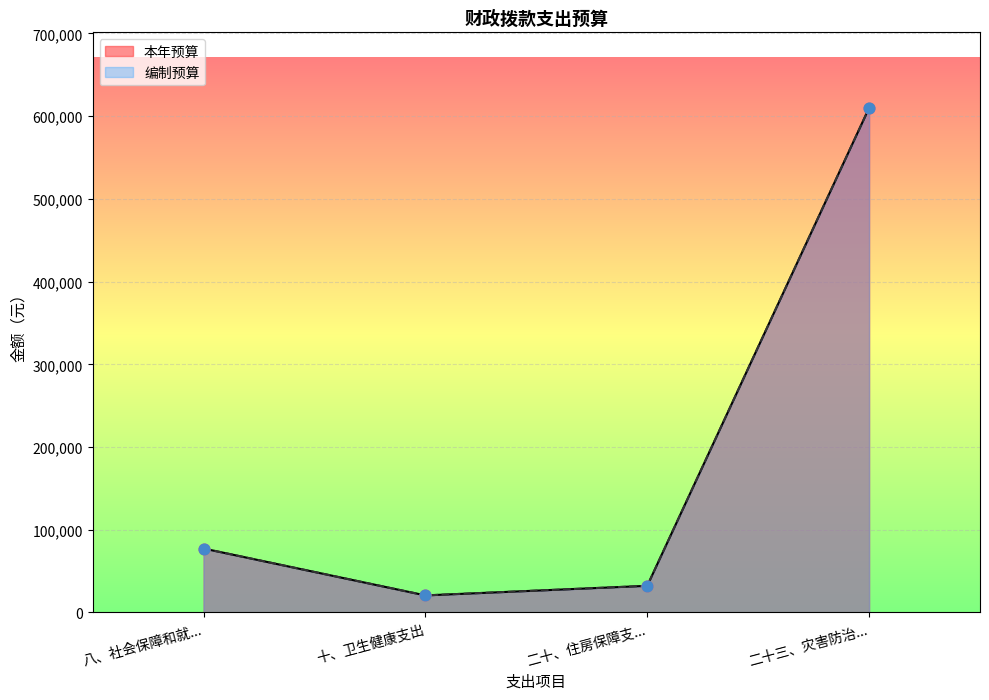

Which series has the largest total across all categories?

本年预算